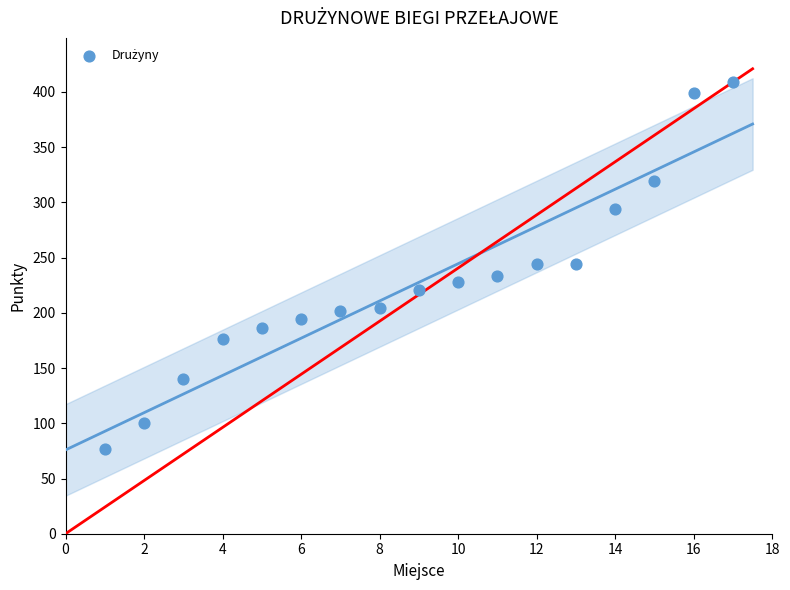

What is the range of X values (max minus min)?

16